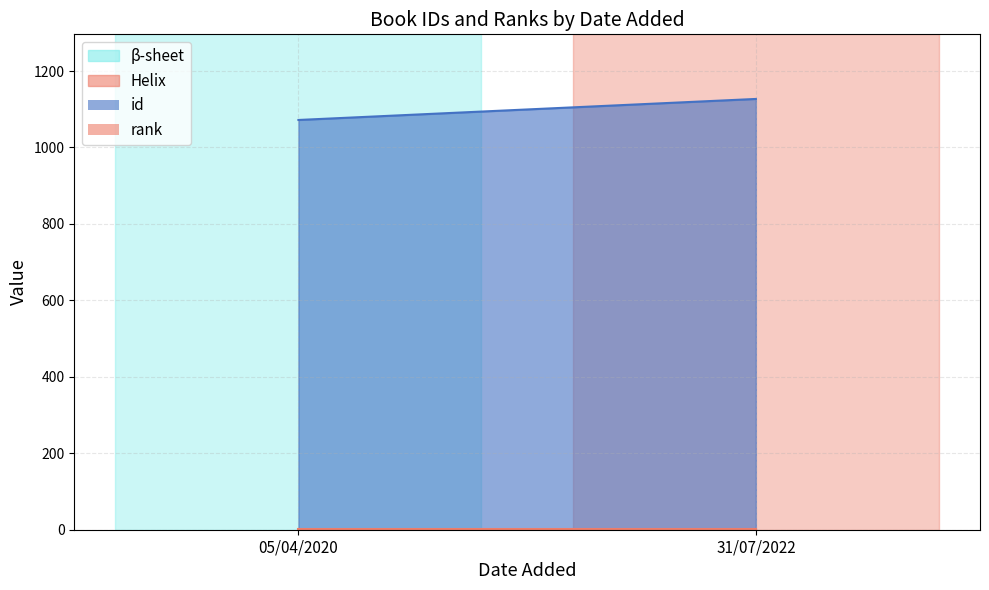

What is the difference between the id values at 05/04/2020 and 31/07/2022?

55